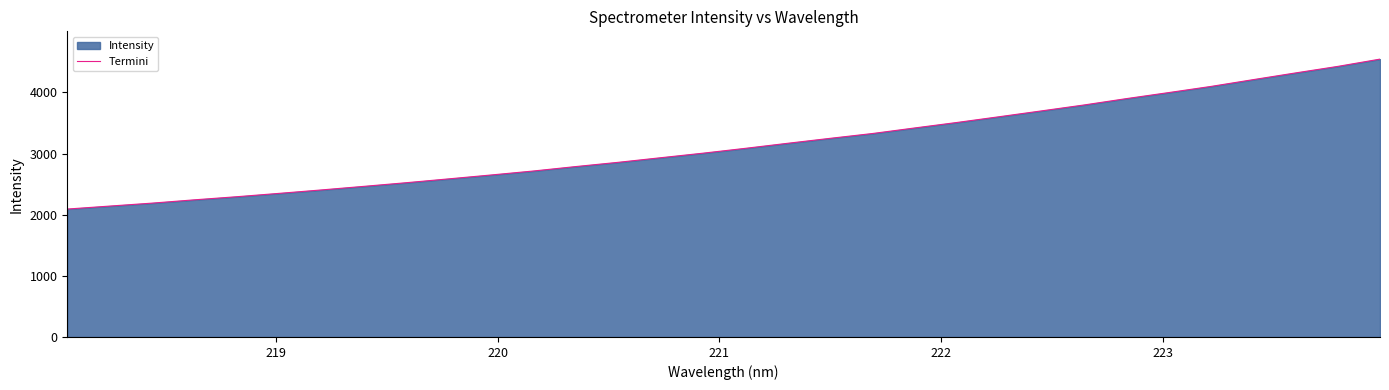

How many data points are less than 3085?

16